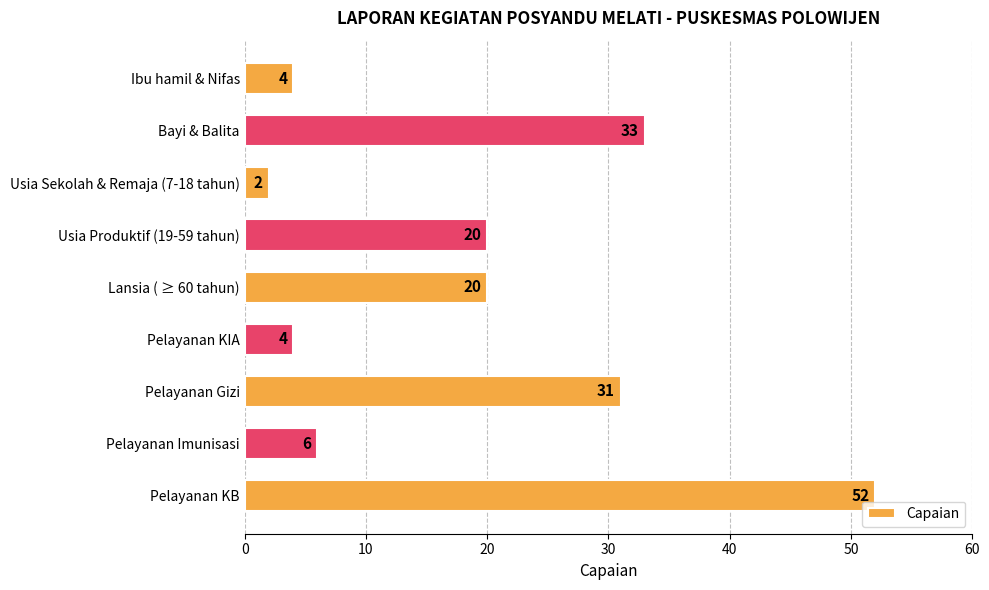

The chart shows a value of 4 at Ibu hamil & Nifas. True or false?

True